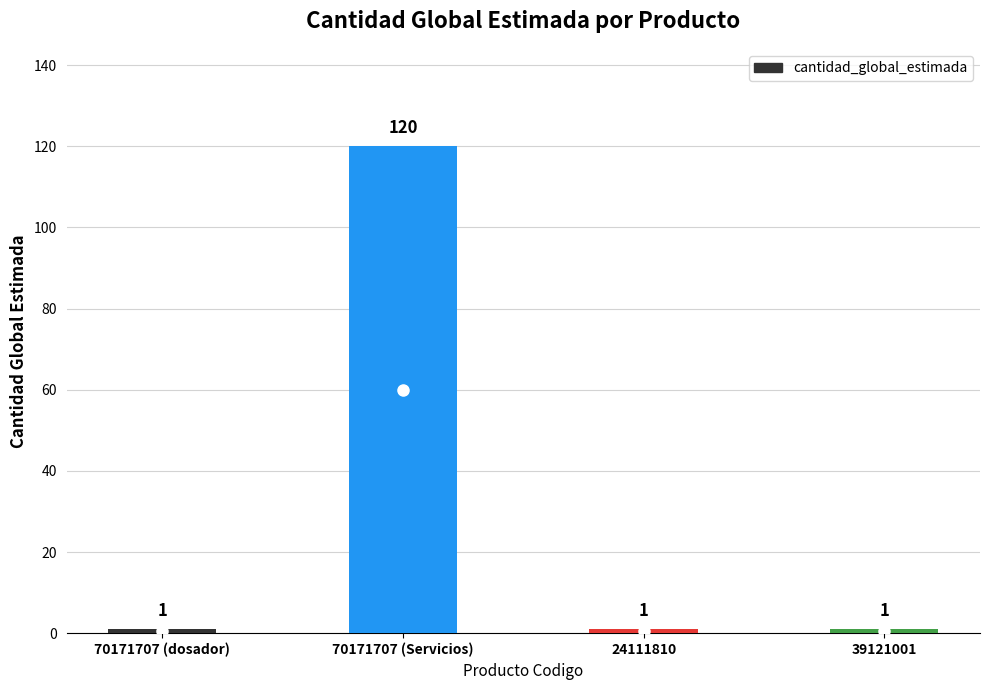

Reading right to left, extract all data points from this chart.

39121001=1	24111810=1	70171707 (Servicios)=120	70171707 (dosador)=1